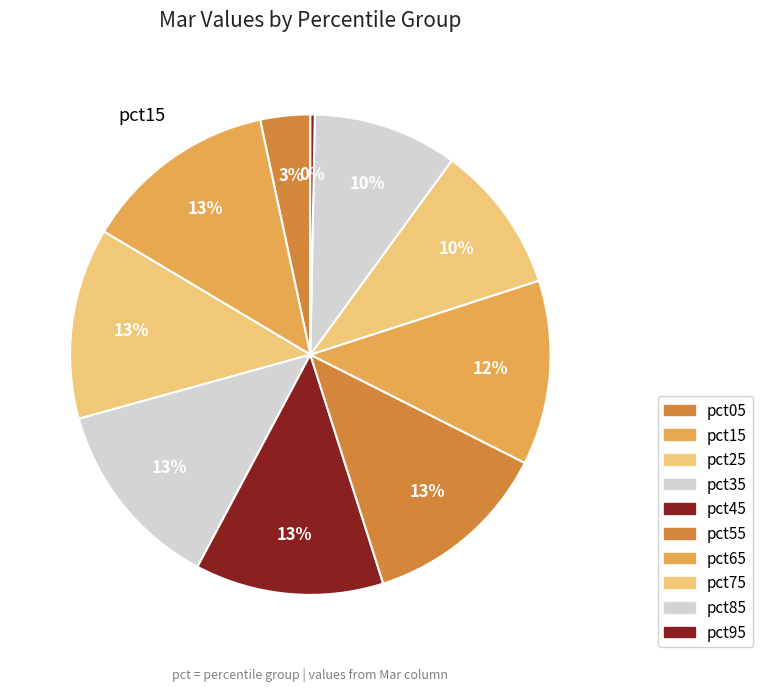

What portion of the pie excludes pct05?

96.6%